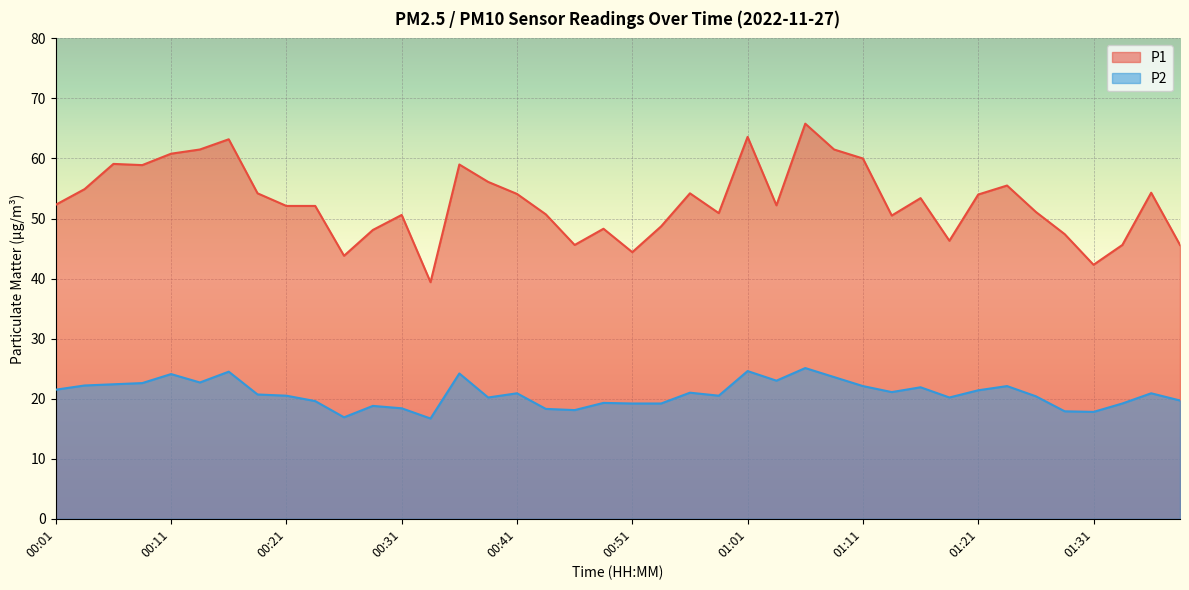

What is the average value of the P2 series?

20.8